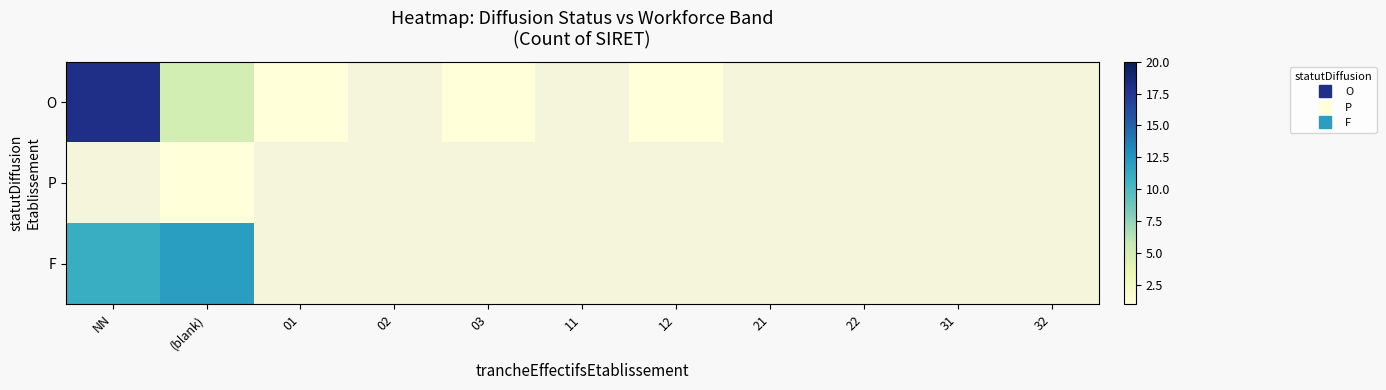

At which label is O closest to 9?

(blank)